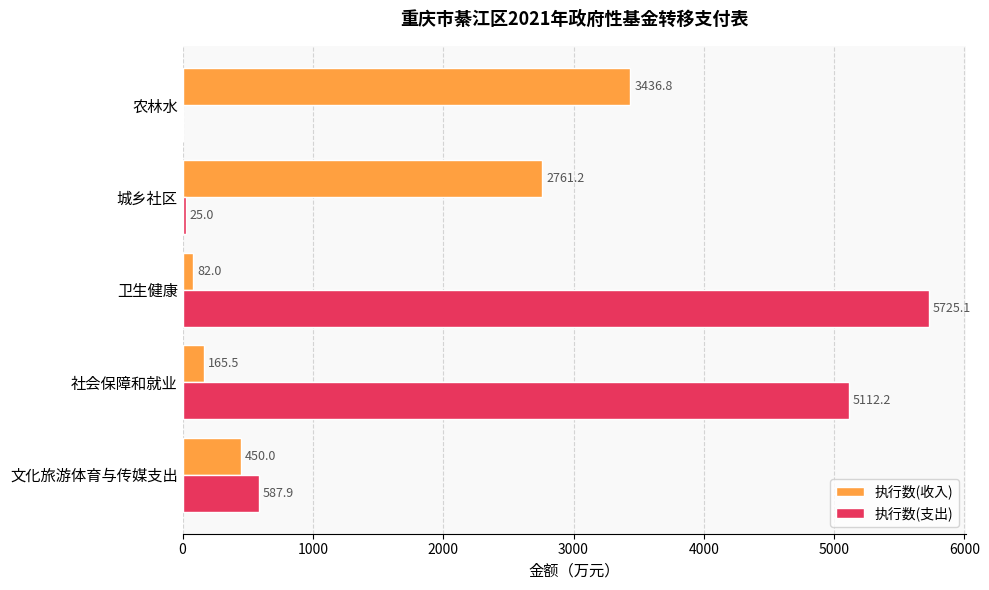

Count the number of categories in the chart.

5